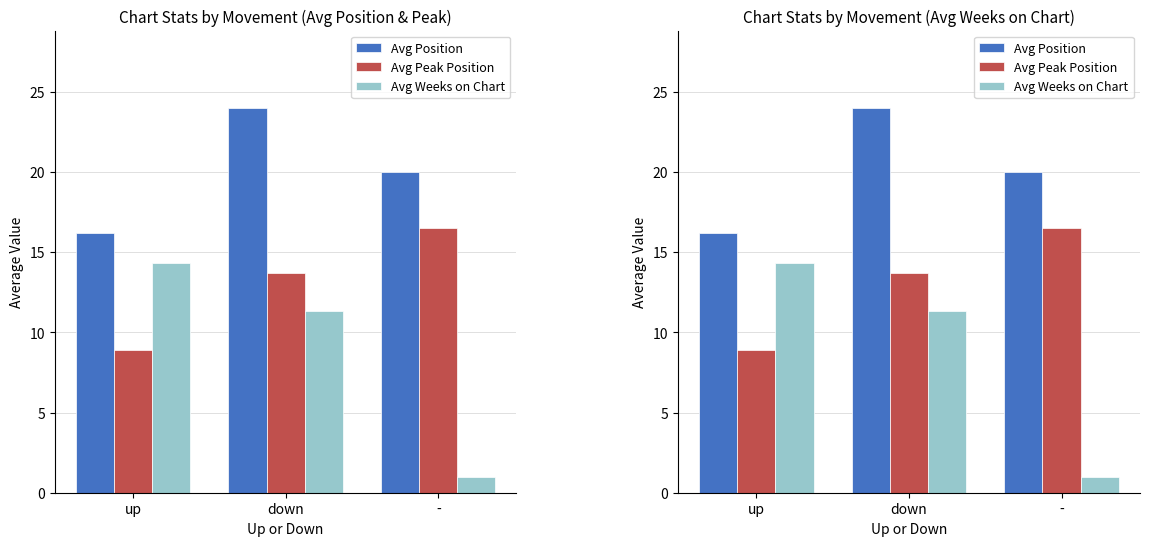

What is the spread (max minus min) of values at down?

12.7